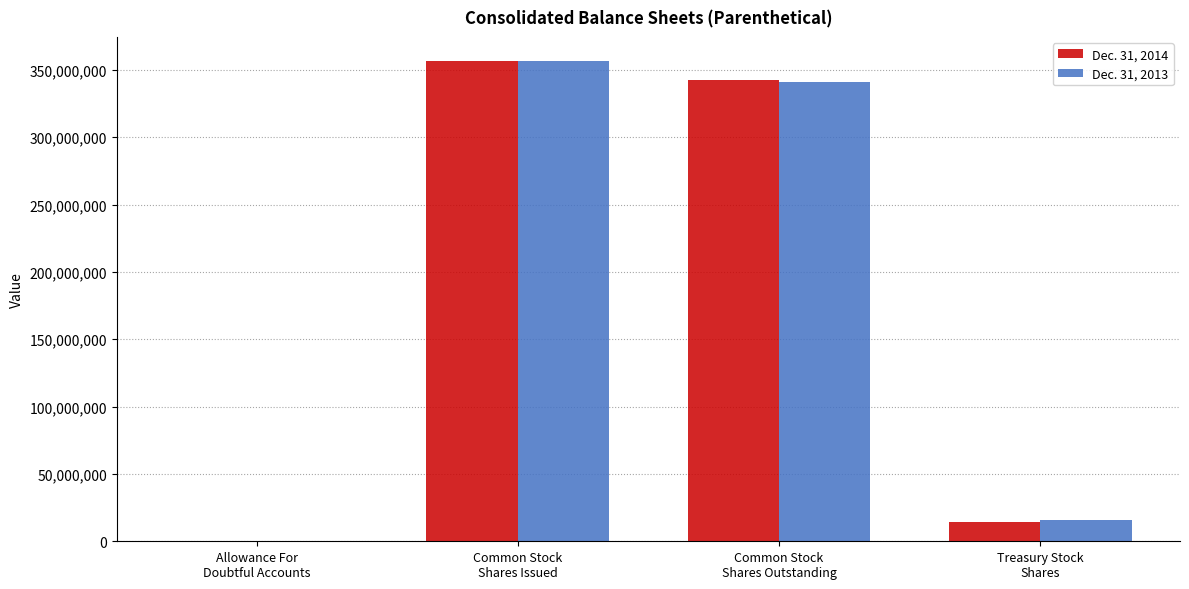

How many categories are shown in the chart?

4